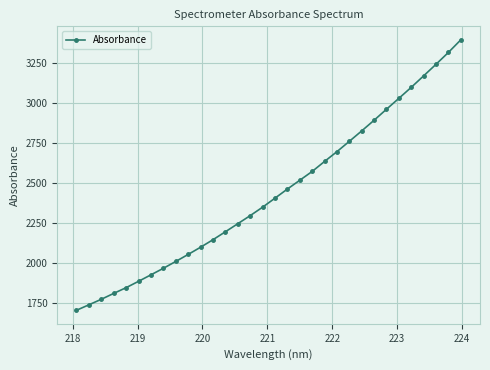

What is the minimum value shown in the chart?

1703.8